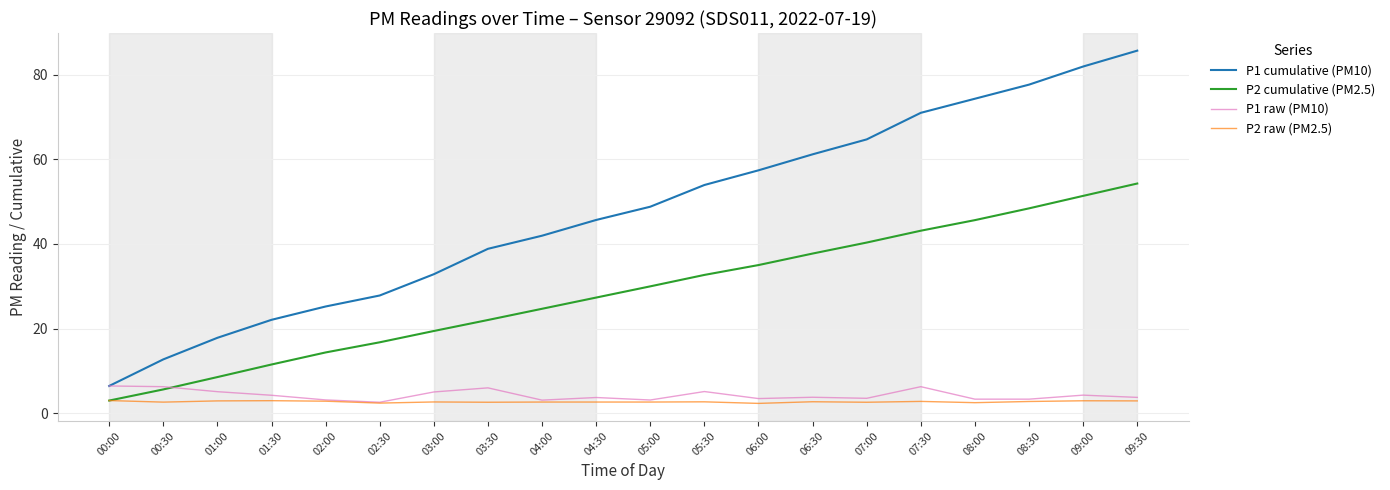

What are all the series names shown in the legend?

P1 cumulative (PM10), P2 cumulative (PM2.5), P1 raw (PM10), P2 raw (PM2.5)